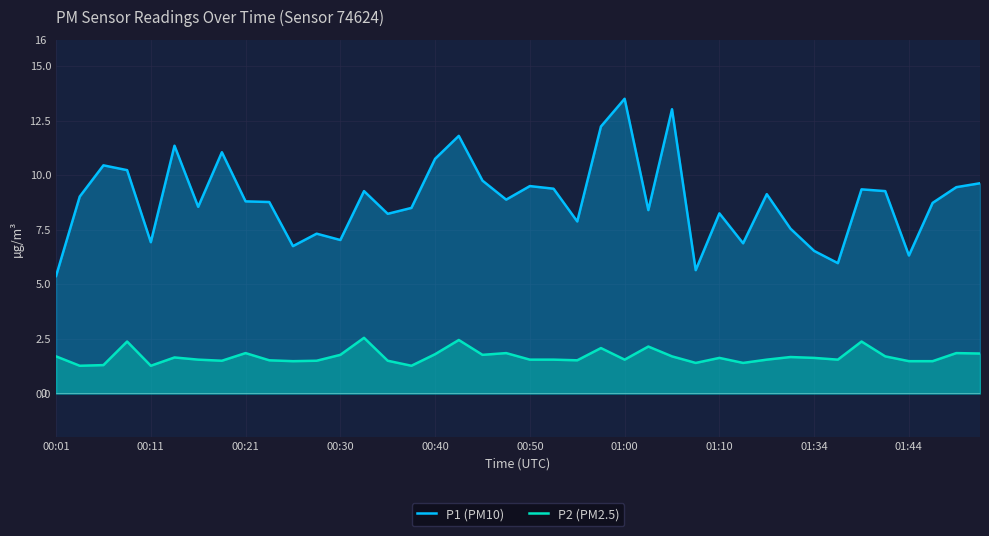

At how many categories does at least one series exceed 8?

28